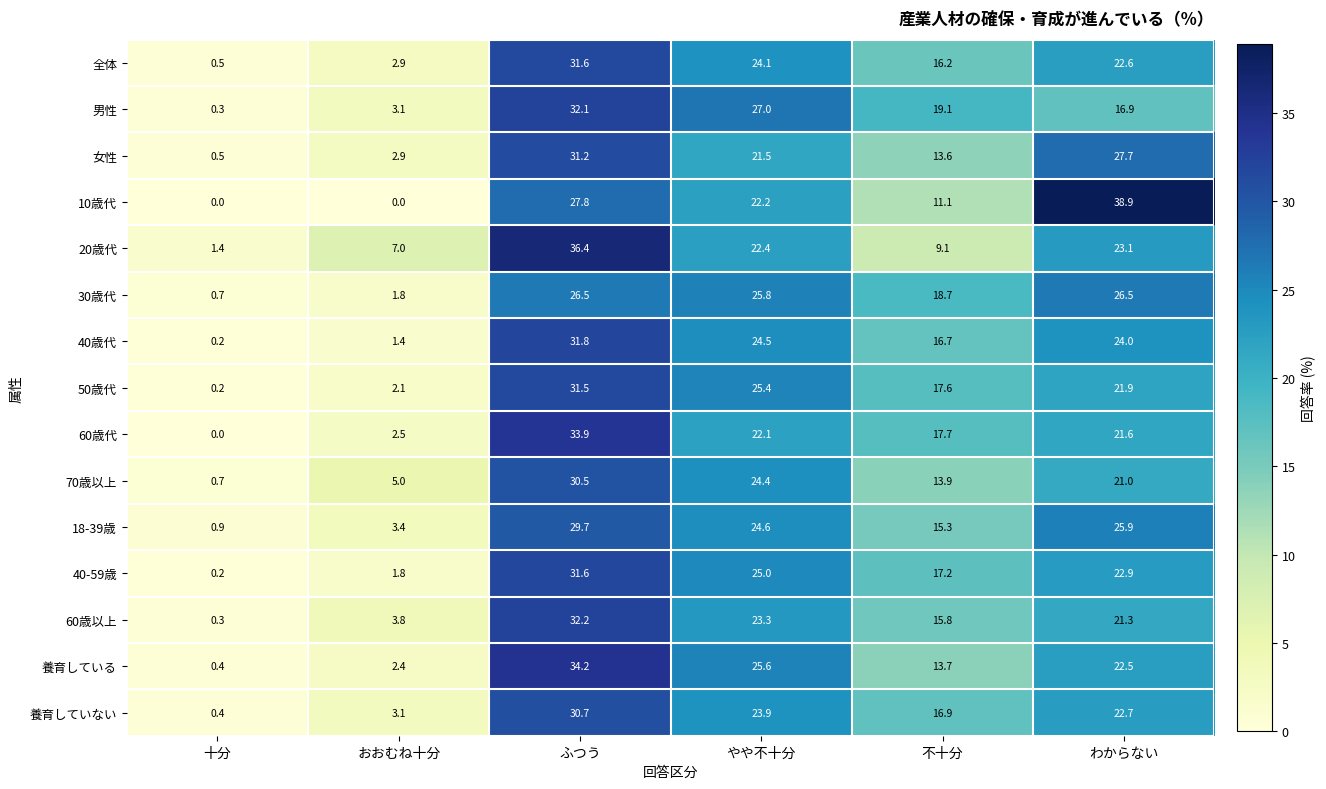

At how many categories does at least one series exceed 15?

4